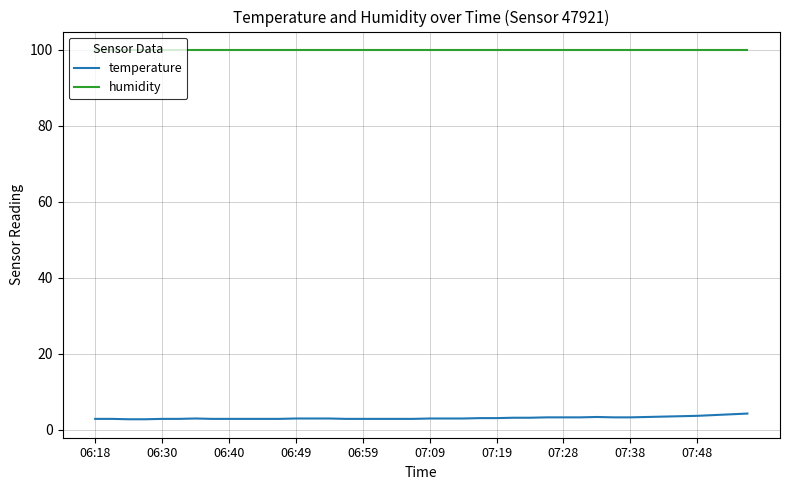

Which series has the largest total across all categories?

humidity